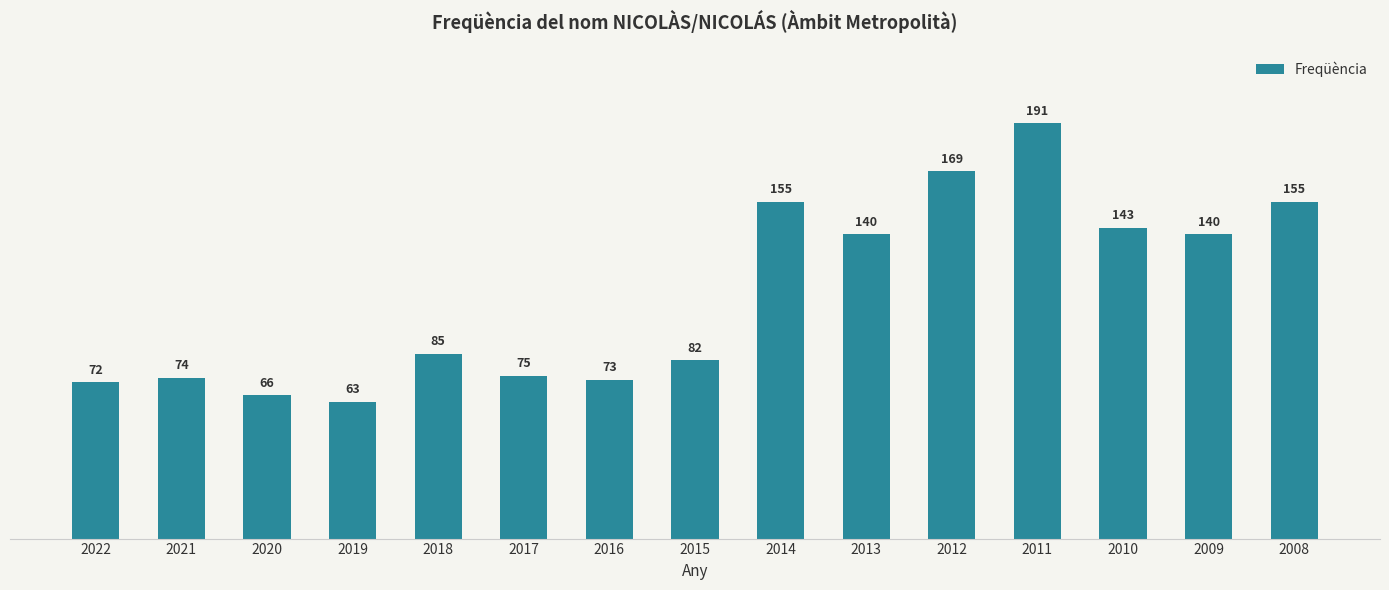

Is it true that the value at 2020 is 39?

False